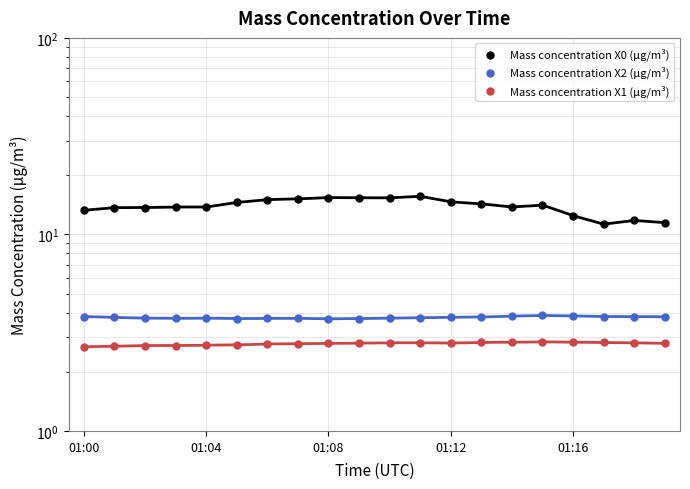

Which series contains the lowest Y value?

Mass concentration X1 (μg/m³)